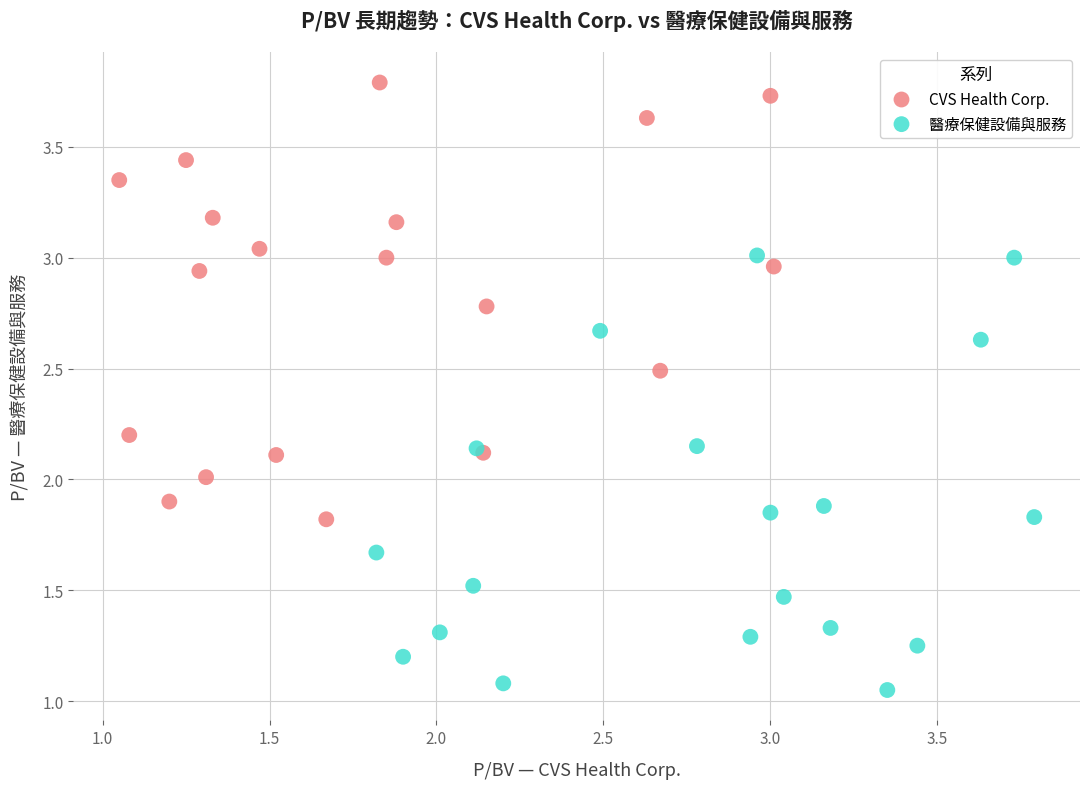

Which series reaches the maximum Y coordinate?

CVS Health Corp.